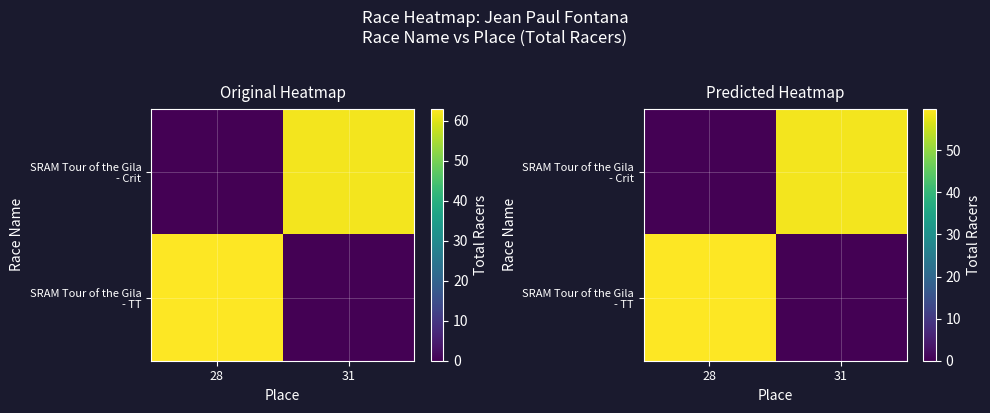

Is it true that SRAM Tour of the Gila - TT equals -39.6 at 31?

False